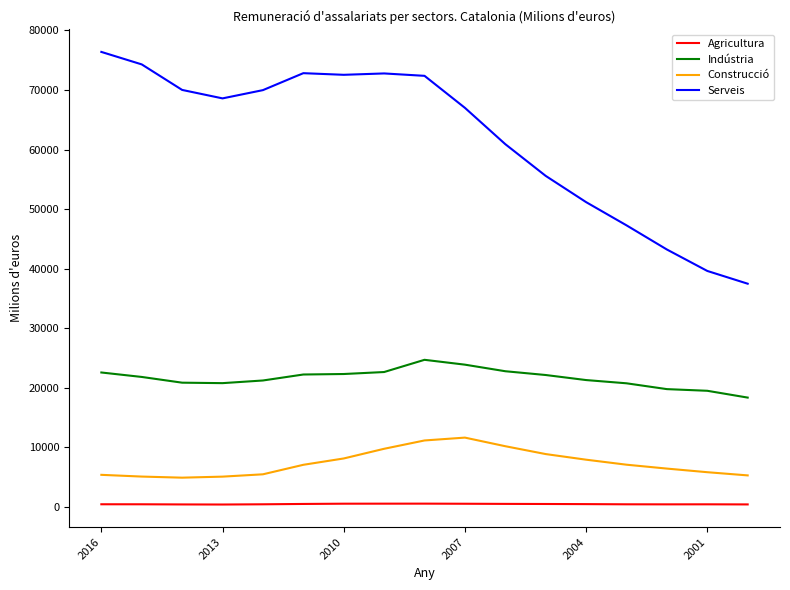

What are all the series names shown in the legend?

Agricultura, Indústria, Construcció, Serveis